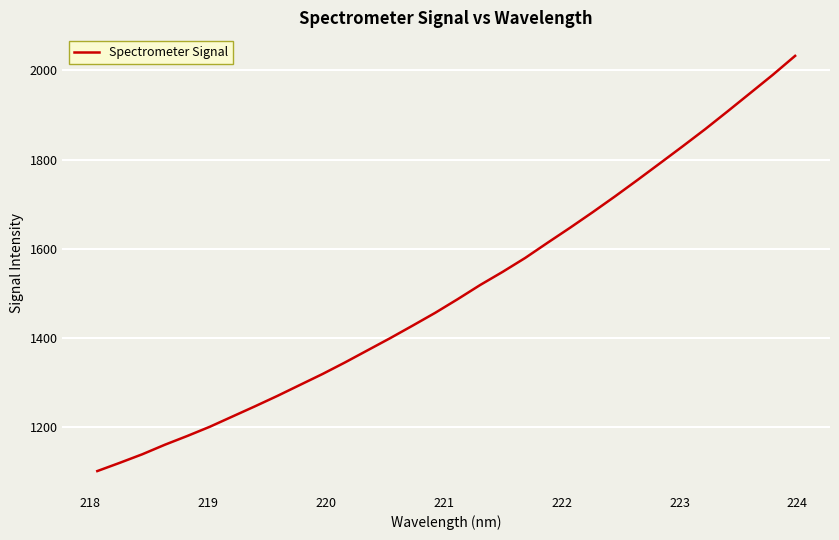

What is the difference between the maximum and minimum values?

932.0